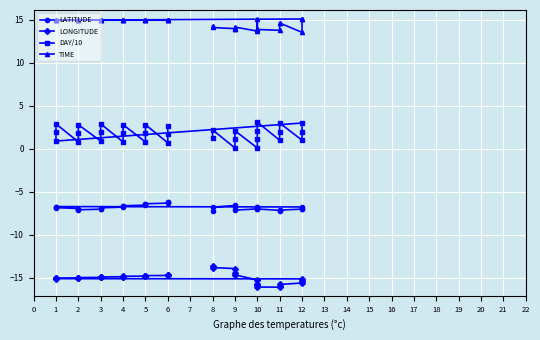

What is the total value across all series at 8?

-5.3